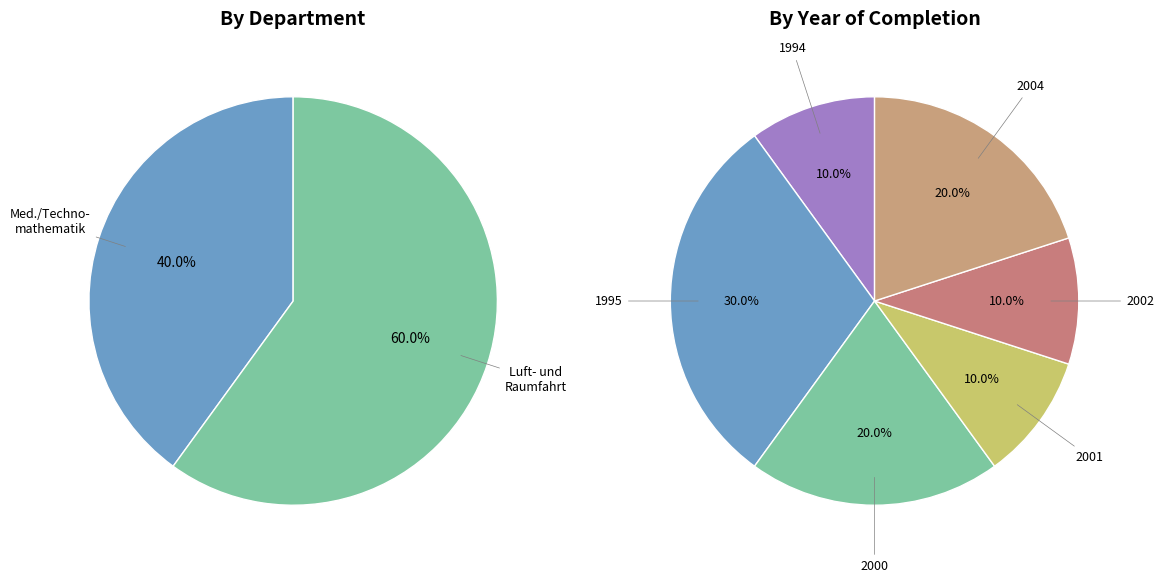

To the nearest percent, what is the combined percentage of Fachbereich Medizintechnik und Technomathematik and Fachbereich Luft- und Raumfahrttechnik?

100%